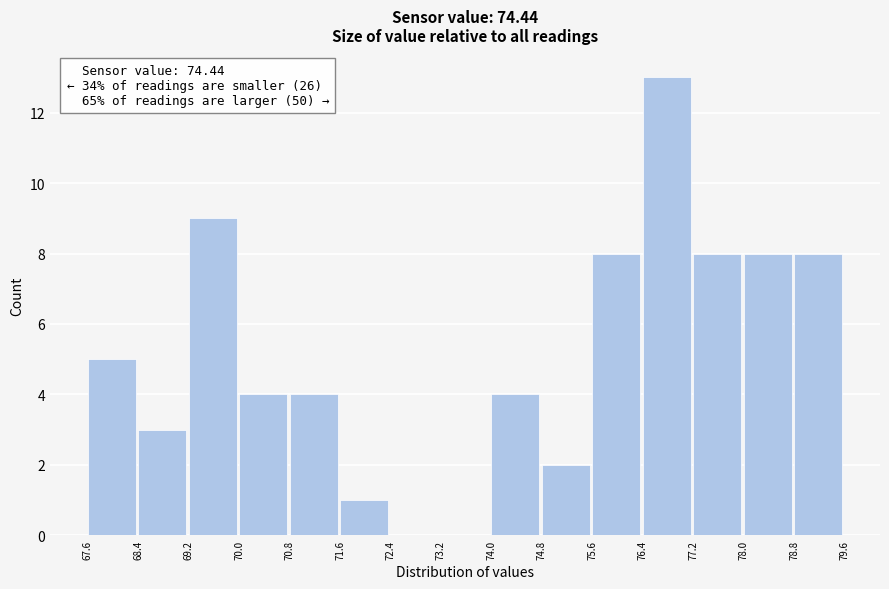

Which range on the x-axis has the tallest bar?

76.4 to 77.2